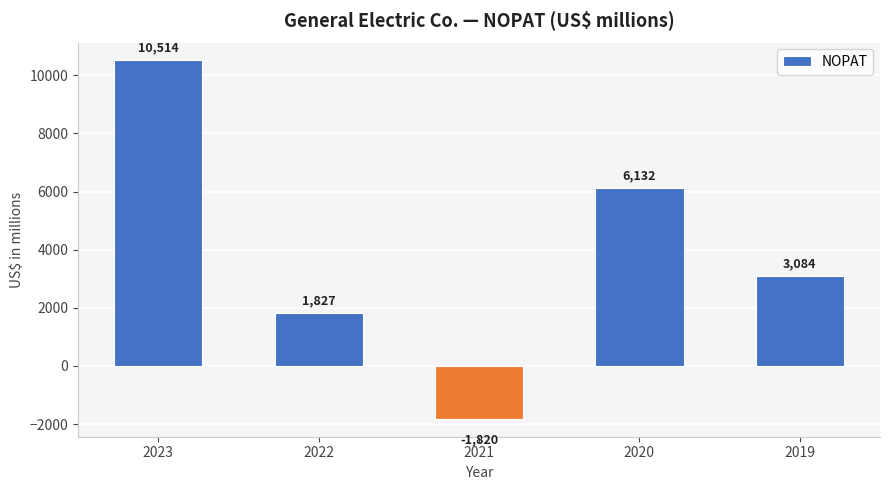

Rank the categories by value from highest to lowest.

2023, 2020, 2019, 2022, 2021